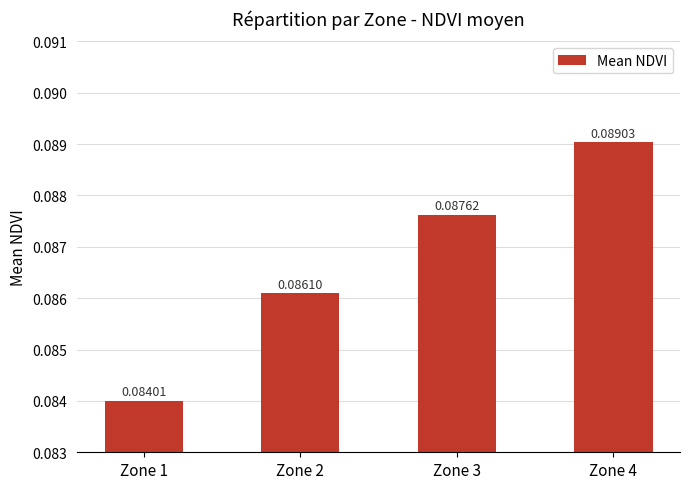

Which label corresponds to the smallest value in the chart?

Zone 1